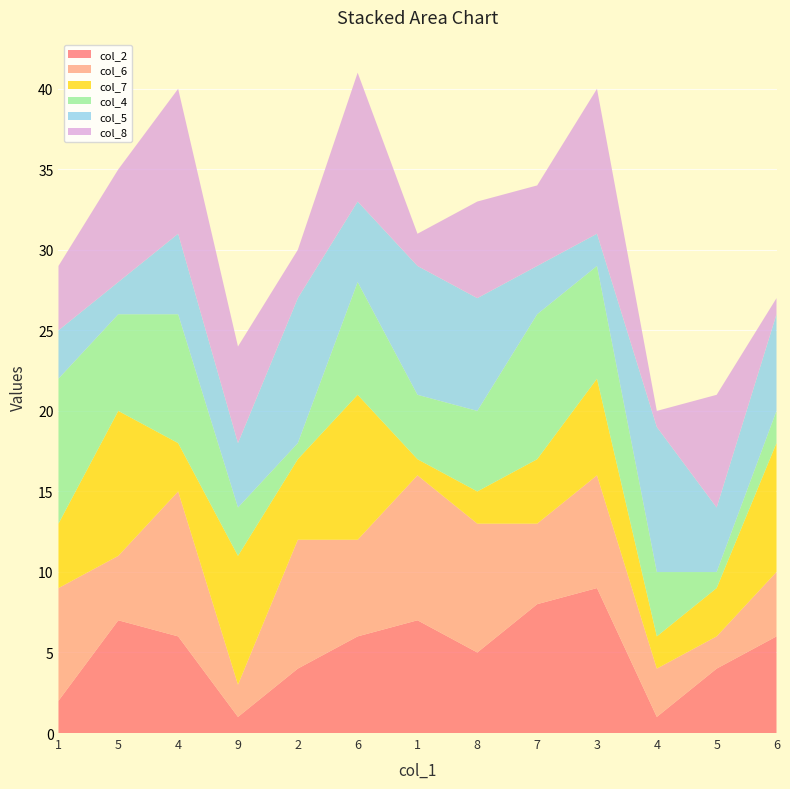

Reading right to left, what are all the values shown in this chart?

col_2: 6=6	5=4	4=1	3=9	7=8	8=5	1=7	6=6	2=4	9=1	4=6	5=7	1=2
col_6: 6=4	5=2	4=3	3=7	7=5	8=8	1=9	6=6	2=8	9=2	4=9	5=4	1=7
col_7: 6=8	5=3	4=2	3=6	7=4	8=2	1=1	6=9	2=5	9=8	4=3	5=9	1=4
col_4: 6=2	5=1	4=4	3=7	7=9	8=5	1=4	6=7	2=1	9=3	4=8	5=6	1=9
col_5: 6=6	5=4	4=9	3=2	7=3	8=7	1=8	6=5	2=9	9=4	4=5	5=2	1=3
col_8: 6=1	5=7	4=1	3=9	7=5	8=6	1=2	6=8	2=3	9=6	4=9	5=7	1=4